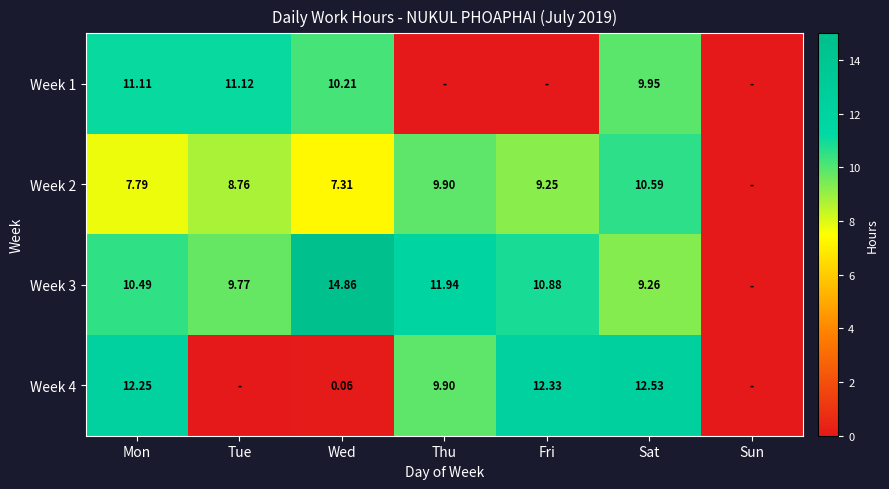

How many positive values does the Week 1 series have?

4